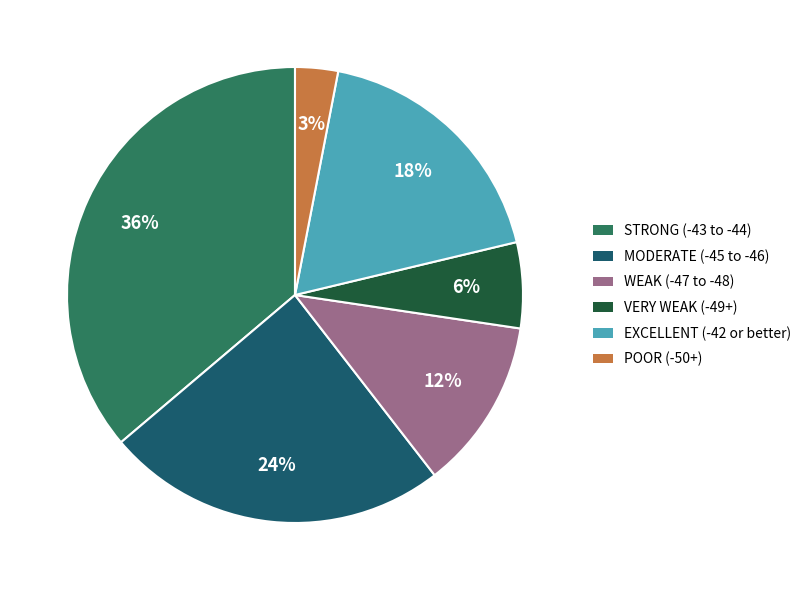

Approximately how many times larger is the value at EXCELLENT (-42 or better) compared to WEAK (-47 to -48)?

1.5